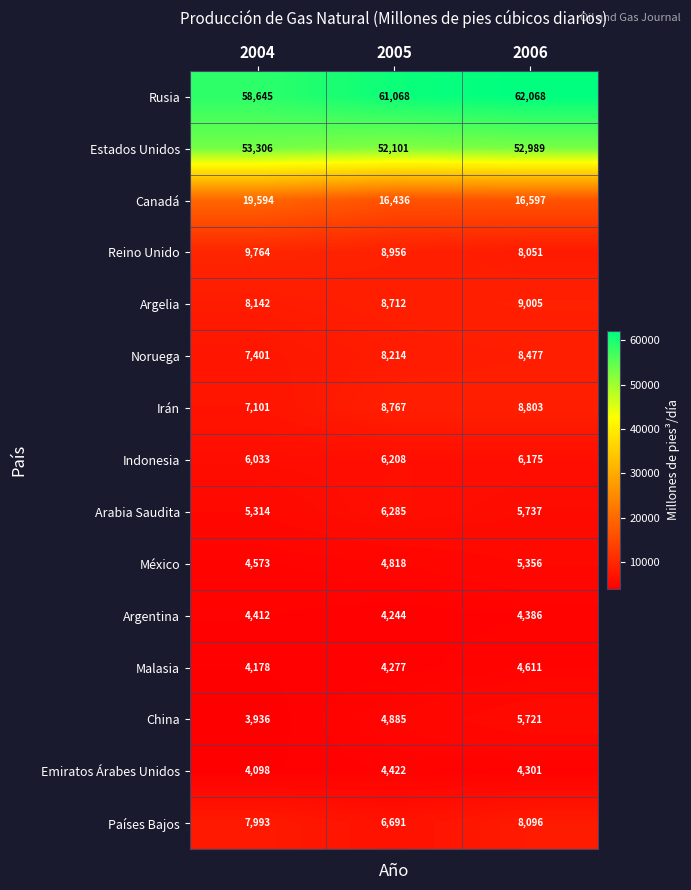

What is the difference between the second highest and minimum values in the Estados Unidos series?

888